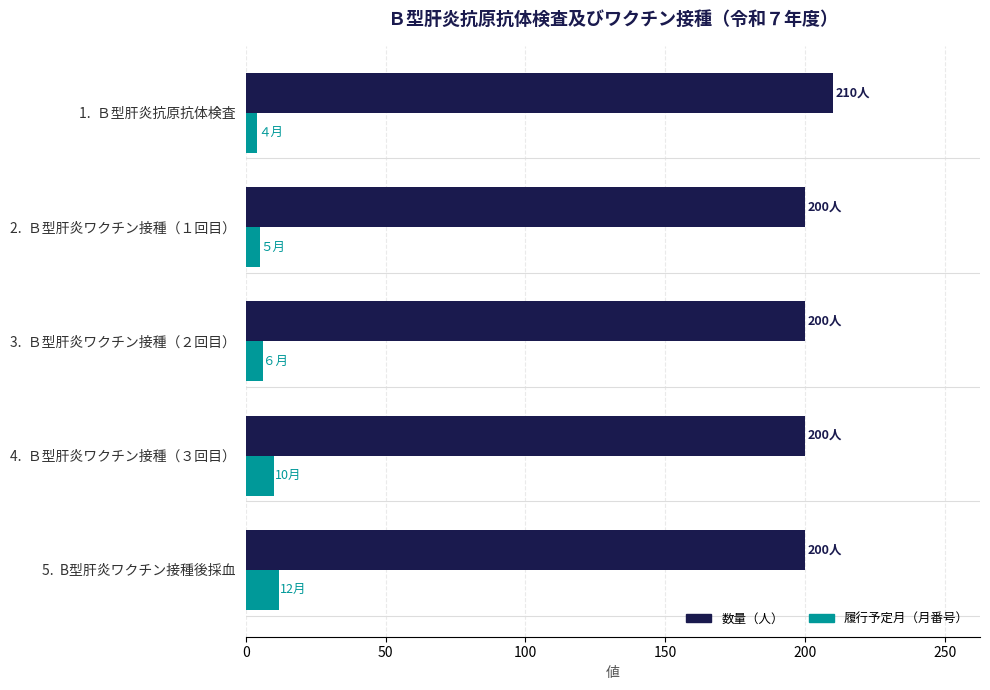

At which category does the chart reach its peak across all series?

1.  Ｂ型肝炎抗原抗体検査